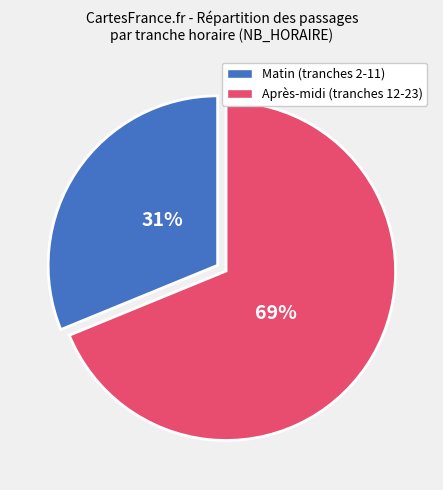

To the nearest percent, what is the difference between the largest and smallest slice percentages?

38%